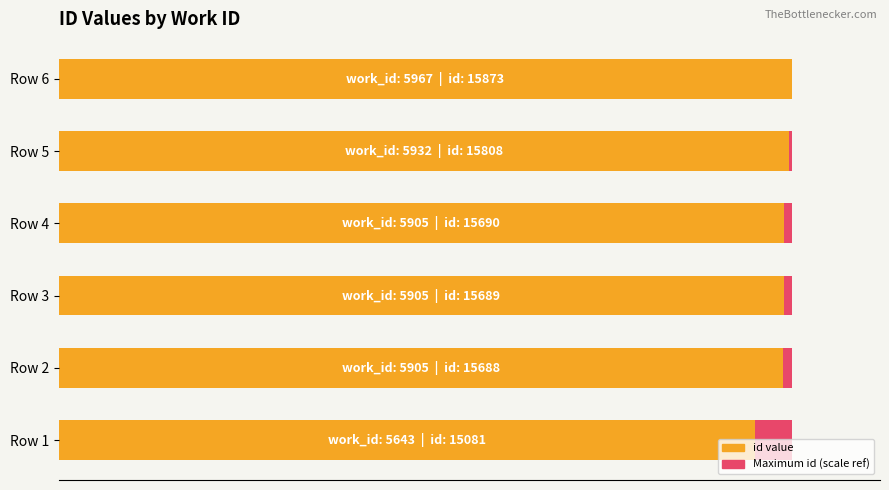

Is the value of id value at 6000 greater than the value of Maximum id at 0?

Yes